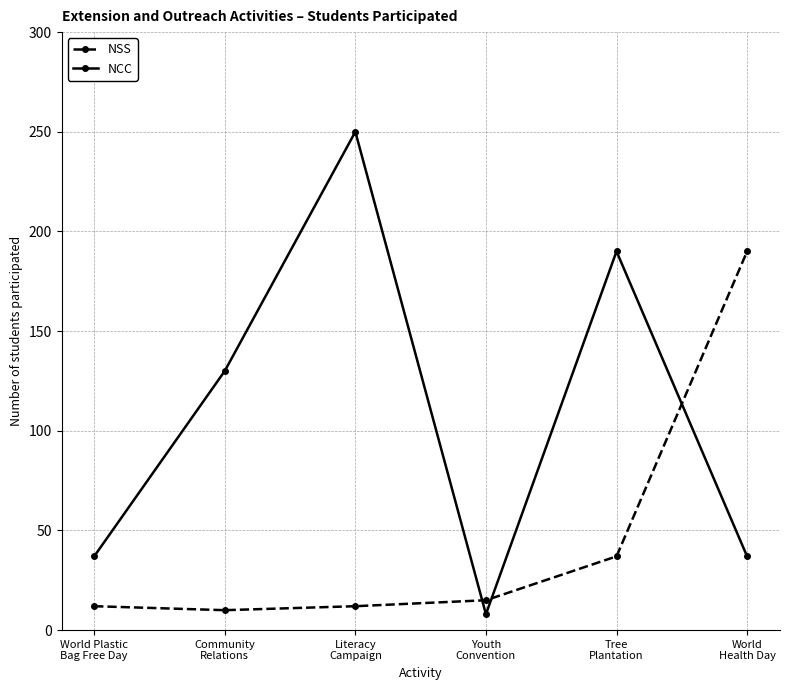

Between which two adjacent categories do NSS and NCC first intersect?

Literacy
Campaign and Youth
Convention